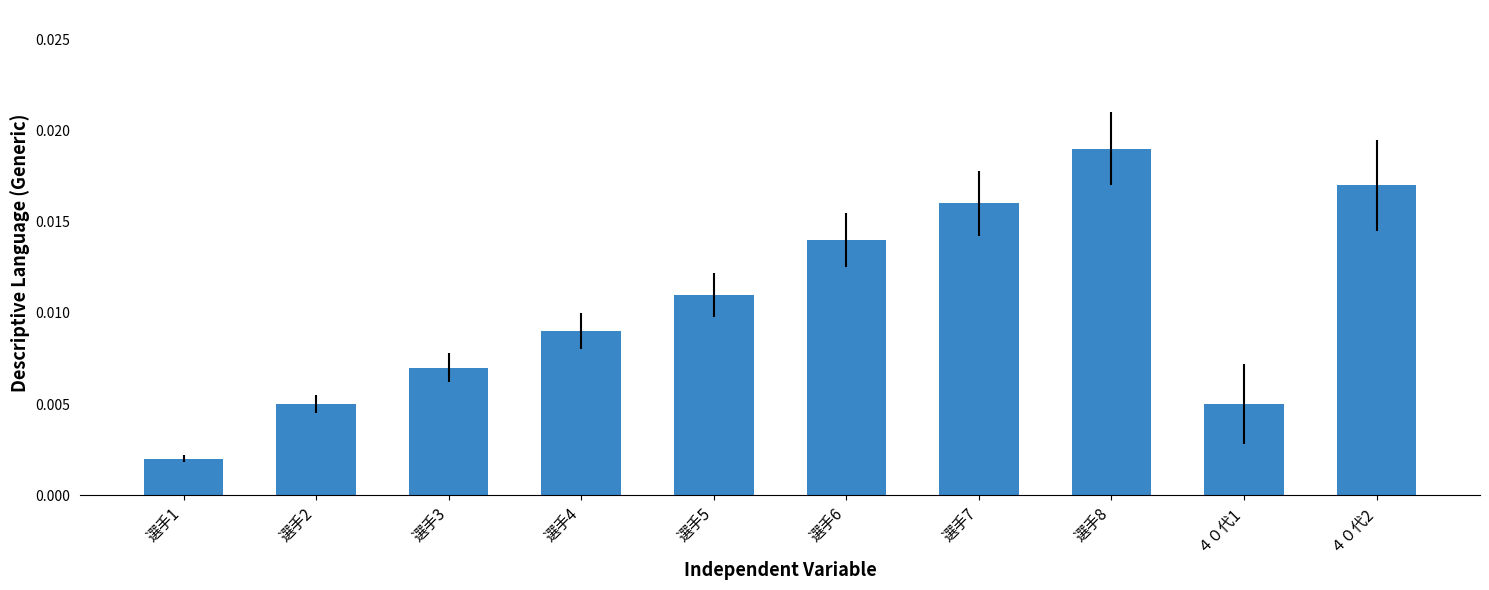

Are the bars horizontal?

No